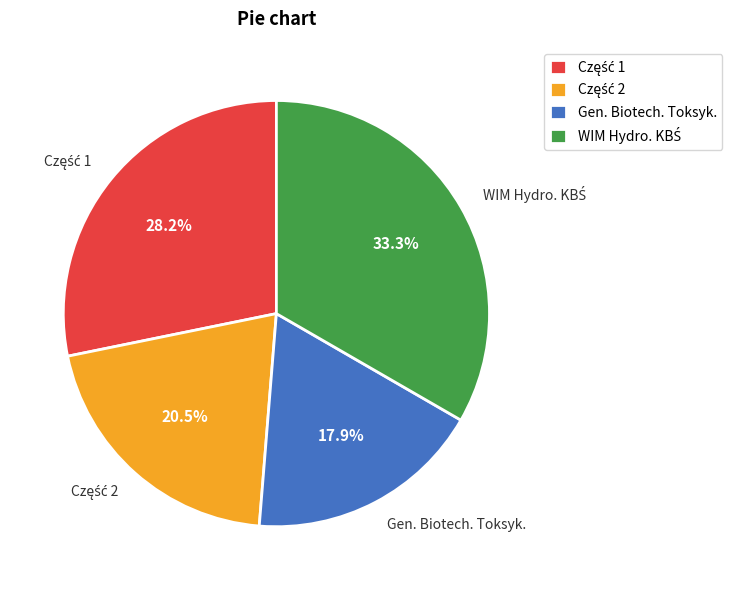

Which slice is the smallest?

Gen. Biotech. Toksyk.